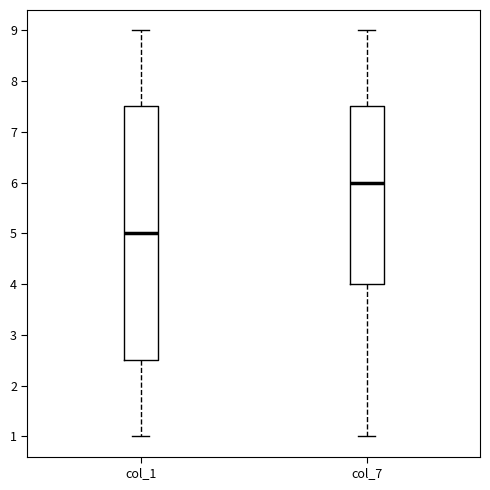

Reading left to right, transcribe this box plot: for each box, give where its median line is, the range the box spans, and where its two whiskers end, as read against the y-axis. The values are not printed on the chart, so give them approximately, as read against the axis.

col_1: median 5.0, box 2.5 to 7.5, whiskers 1.0 to 9.0
col_7: median 6.0, box 4.0 to 7.5, whiskers 1.0 to 9.0